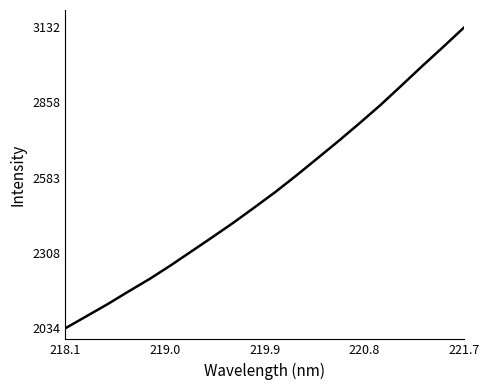

What is the smallest value displayed?

2034.2